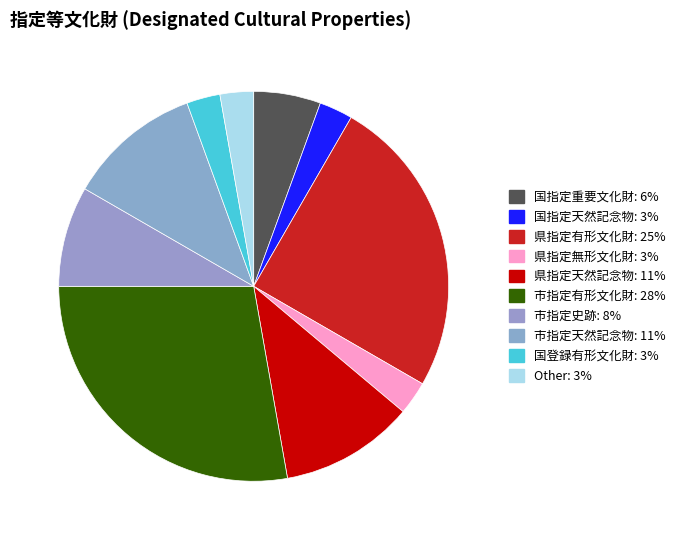

Does 県指定有形文化財 represent more than half of the total?

No